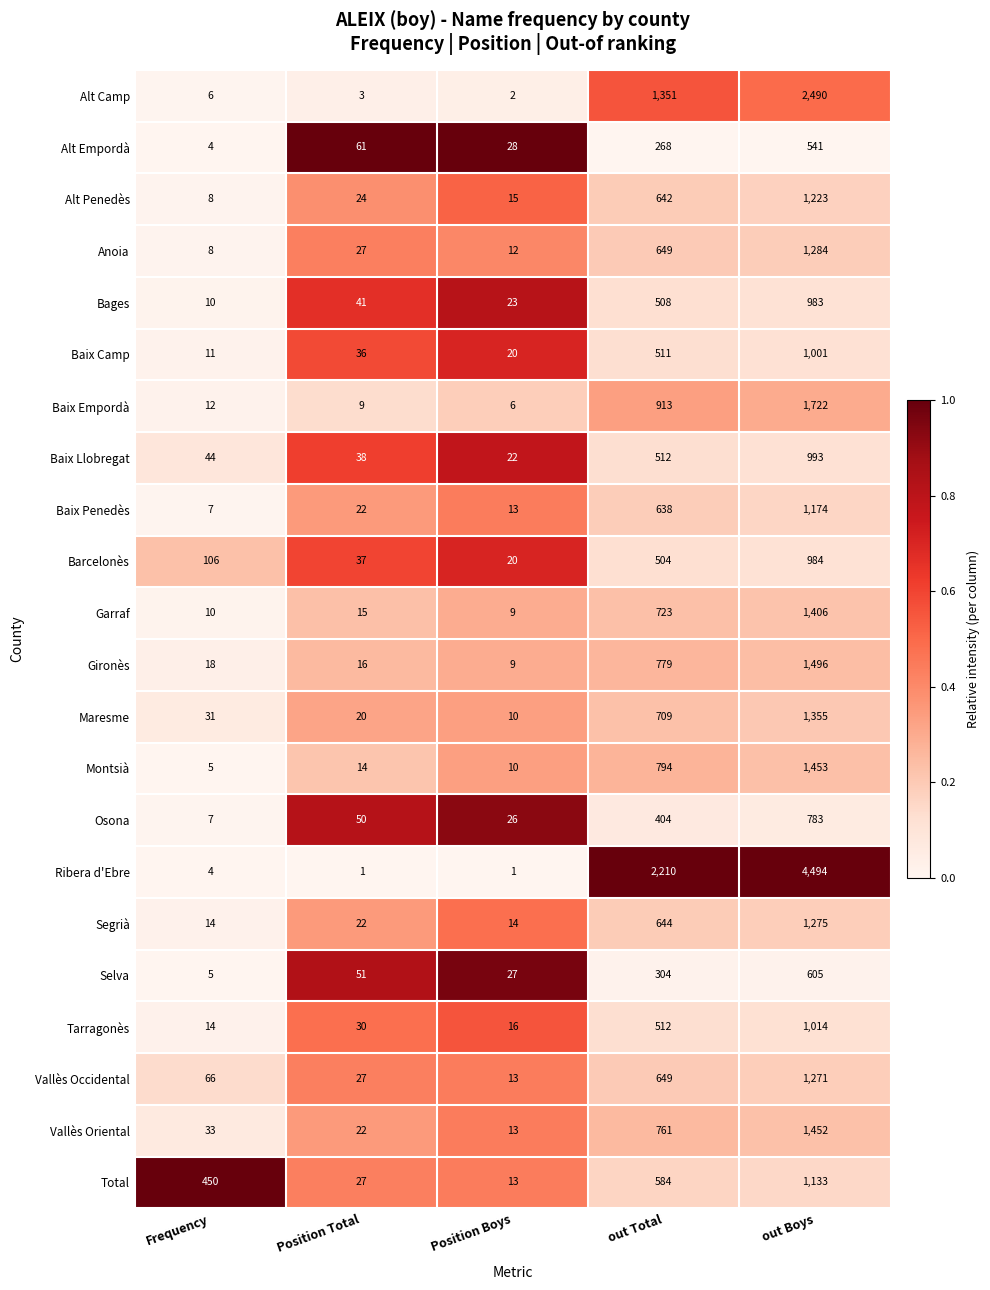

Rank the series by their maximum value, from highest to lowest.

Ribera d'Ebre, Alt Camp, Baix Empordà, Gironès, Montsià, Vallès Oriental, Garraf, Maresme, Anoia, Segrià, Vallès Occidental, Alt Penedès, Baix Penedès, Total, Tarragonès, Baix Camp, Baix Llobregat, Barcelonès, Bages, Osona, Selva, Alt Empordà